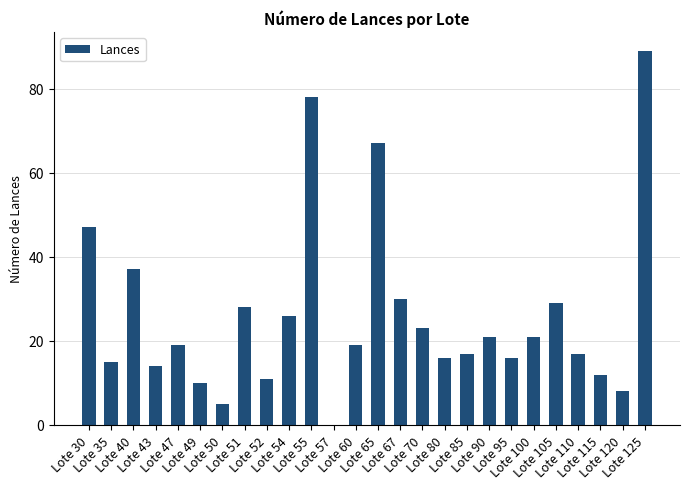

Reading left to right, list all the values displayed in this chart.

47	15	37	14	19	10	5	28	11	26	78	0	19	67	30	23	16	17	21	16	21	29	17	12	8	89